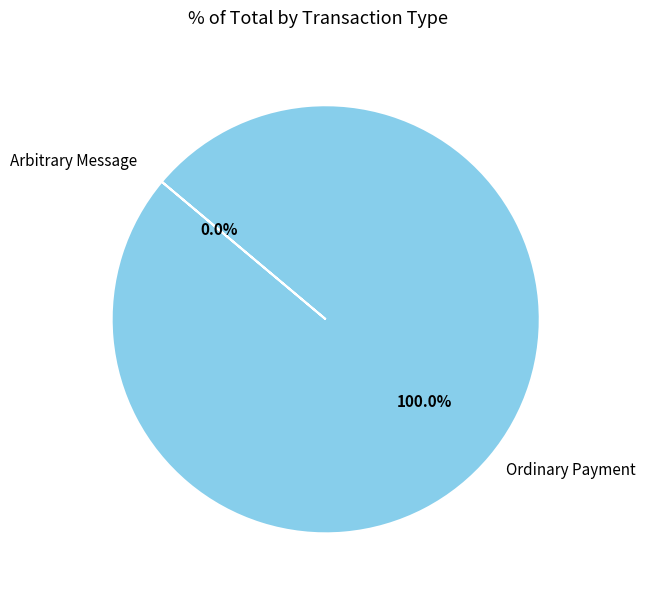

Between Ordinary Payment and Arbitrary Message, which is larger?

Ordinary Payment